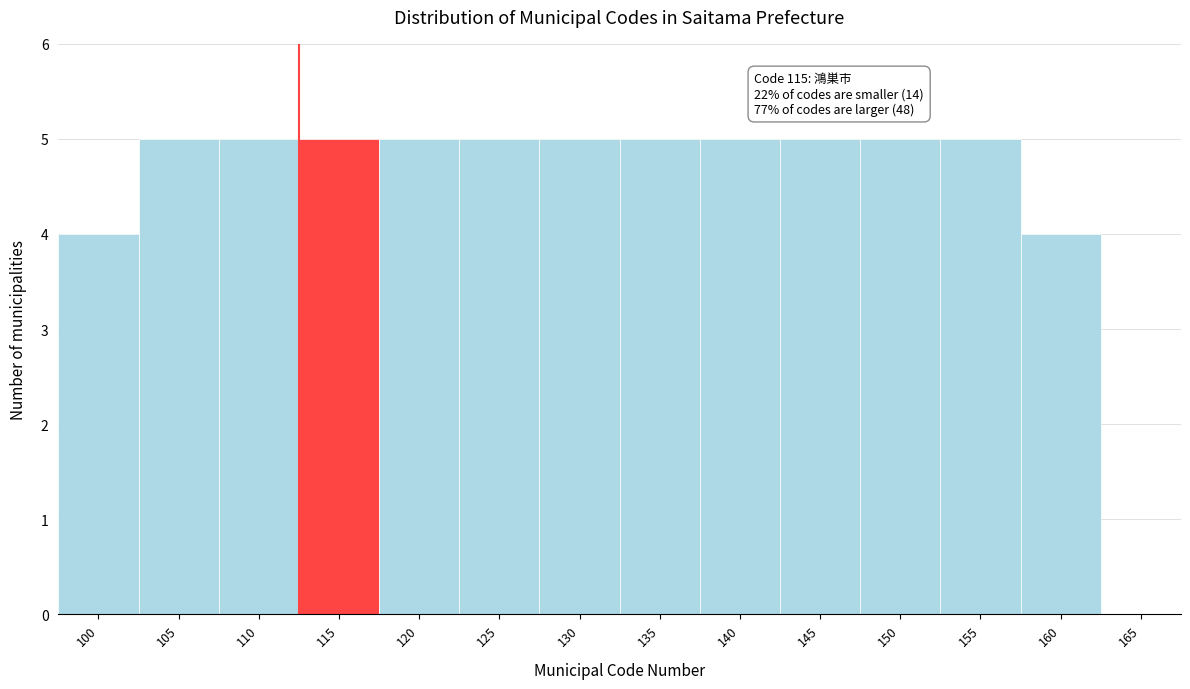

Reading left to right, list all the values displayed in this chart.

100=4	105=5	110=5	115=5	120=5	125=5	130=5	135=5	140=5	145=5	150=5	155=5	160=4	165=0